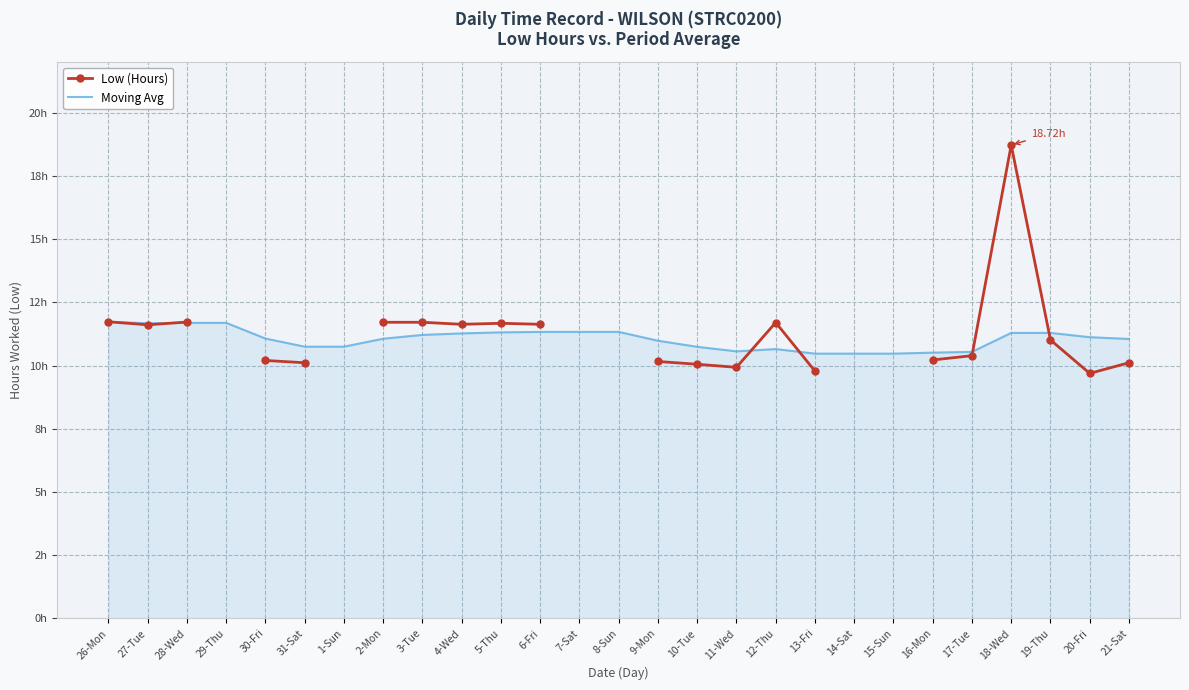

Is it true that Moving Avg equals 20.0 at 26-Mon?

False